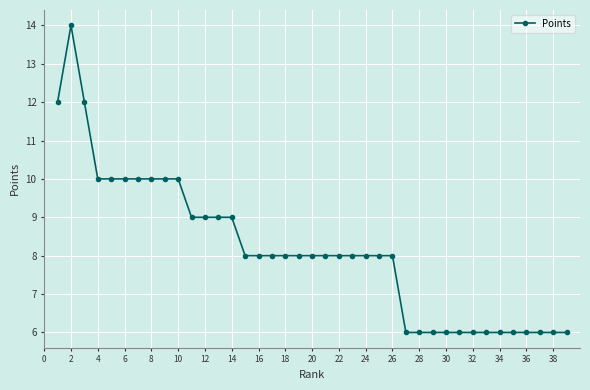

How many data points does each series have?

39